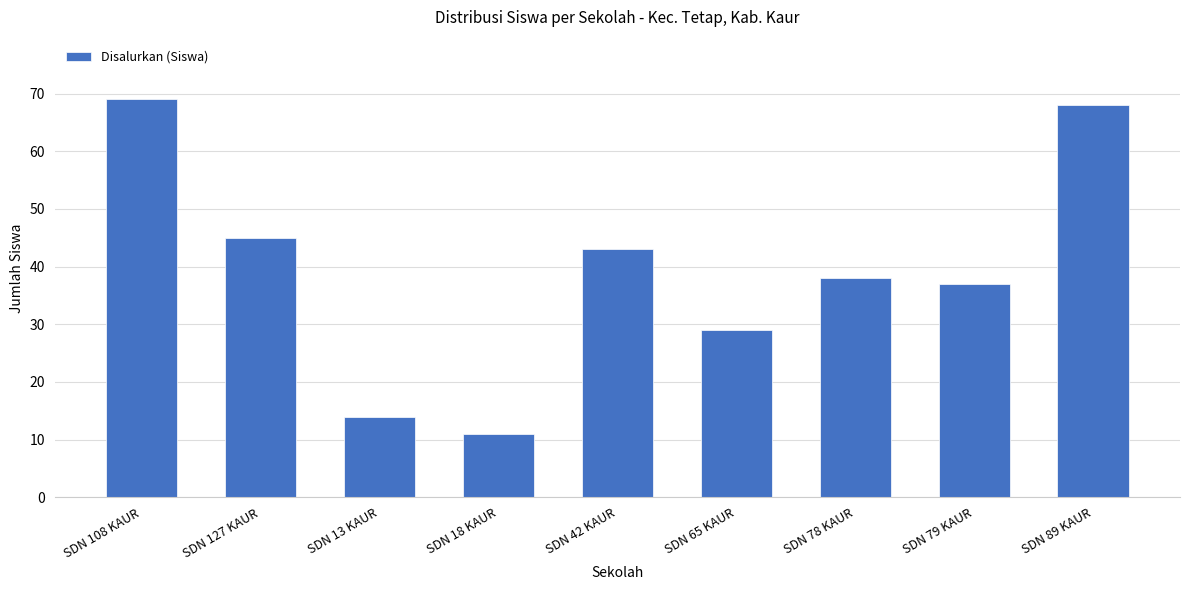

What position from the left is SDN 42 KAUR?

5